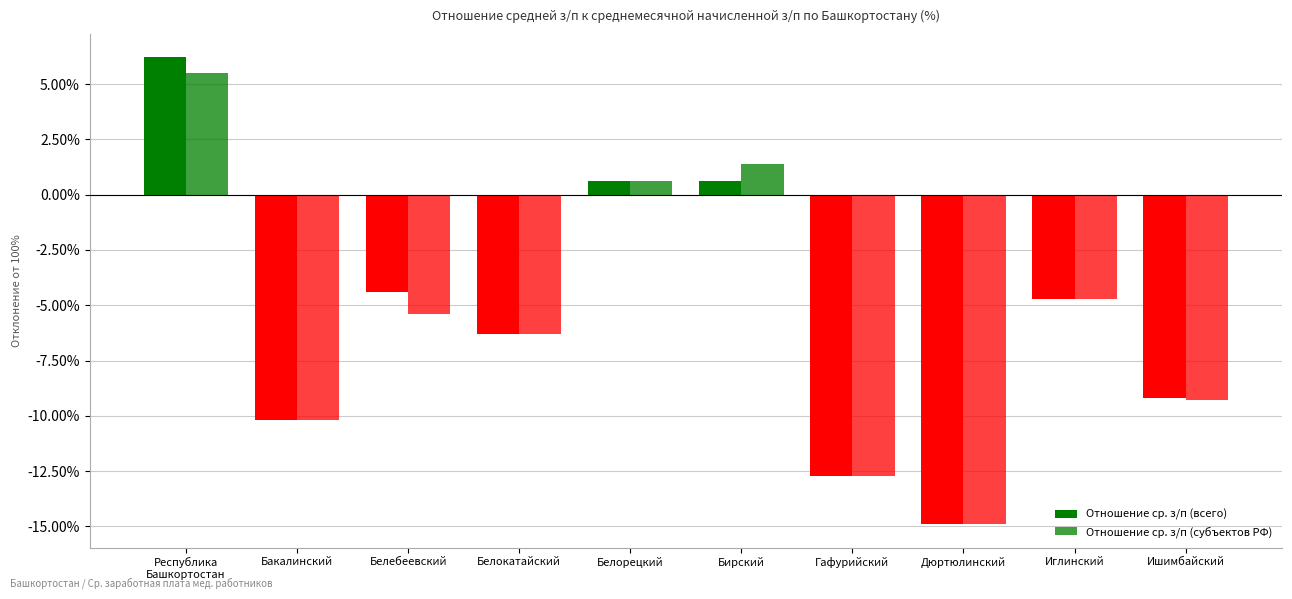

List the labels in order of Отношение ср. з/п (субъектов РФ) value, largest first.

Республика
Башкортостан, Бирский, Белорецкий, Иглинский, Белебеевский, Белокатайский, Ишимбайский, Бакалинский, Гафурийский, Дюртюлинский